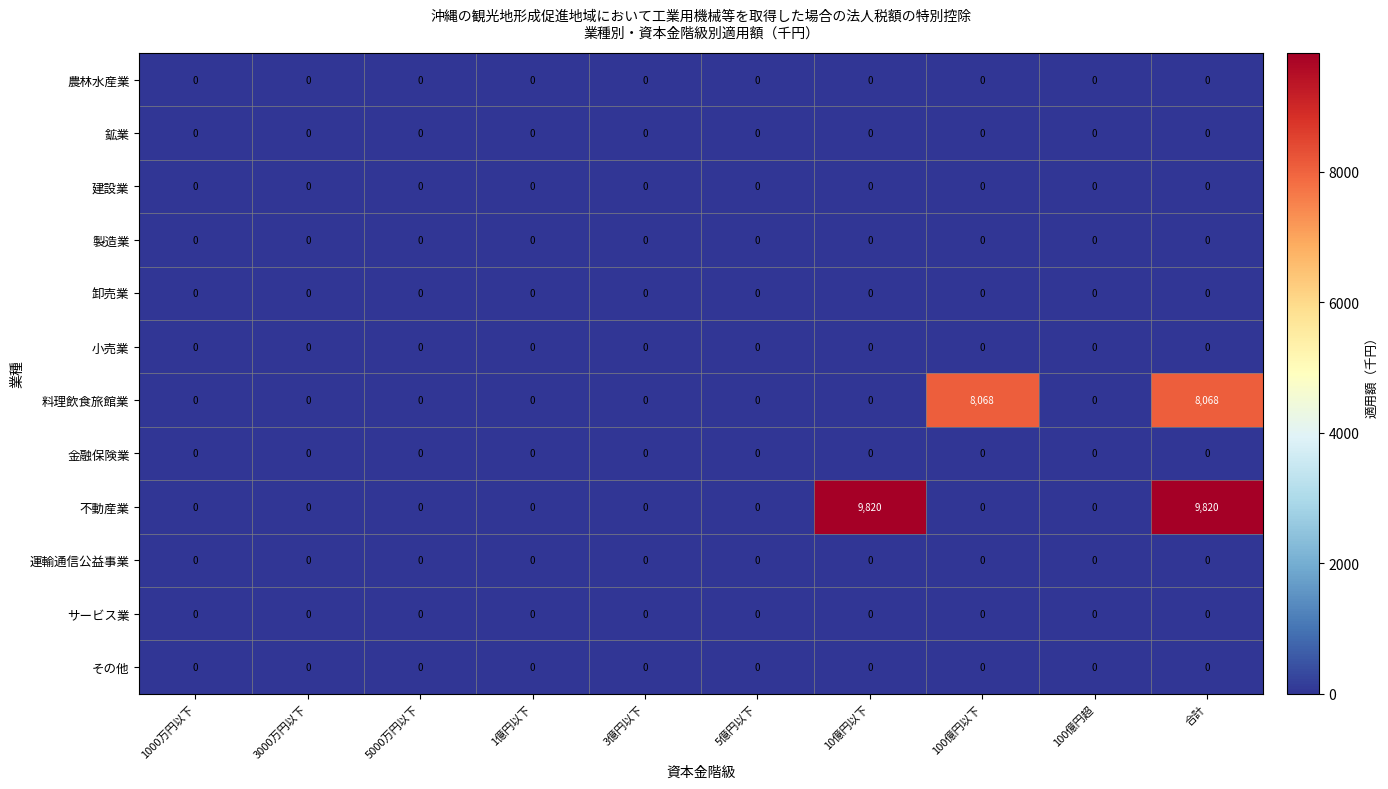

What is the greatest value displayed?

9820